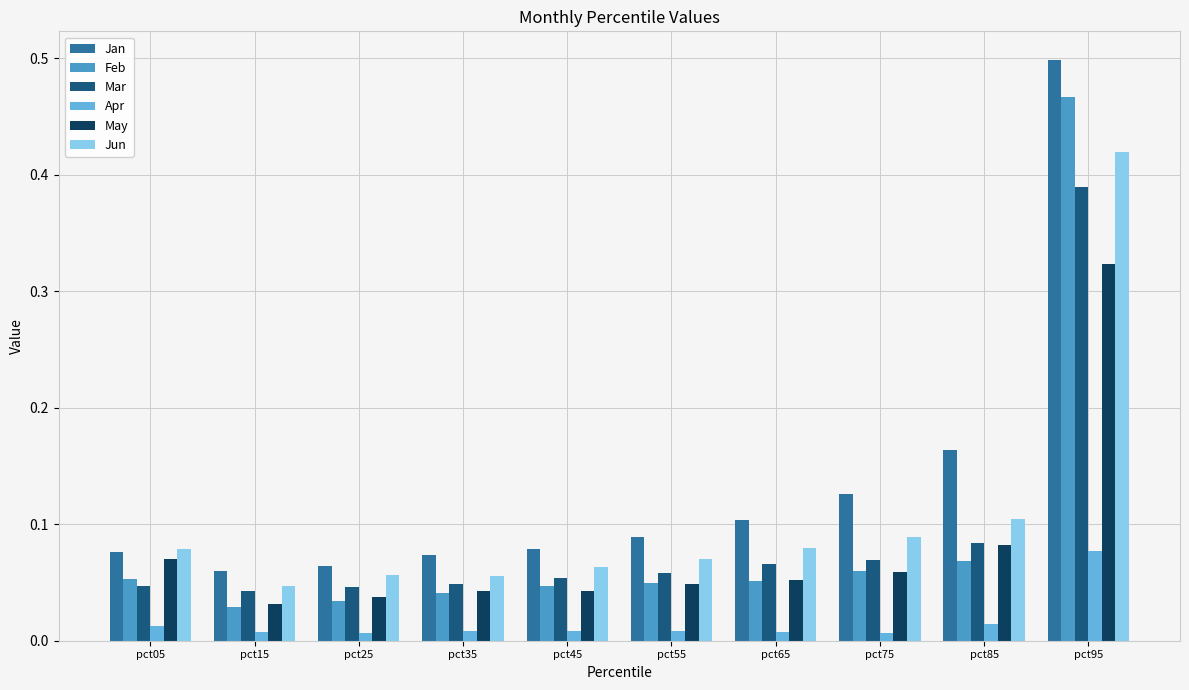

Between pct35 and pct95, which series saw the biggest shift?

Feb